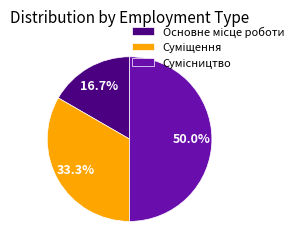

What is the largest slice in the pie chart?

Сумісництво